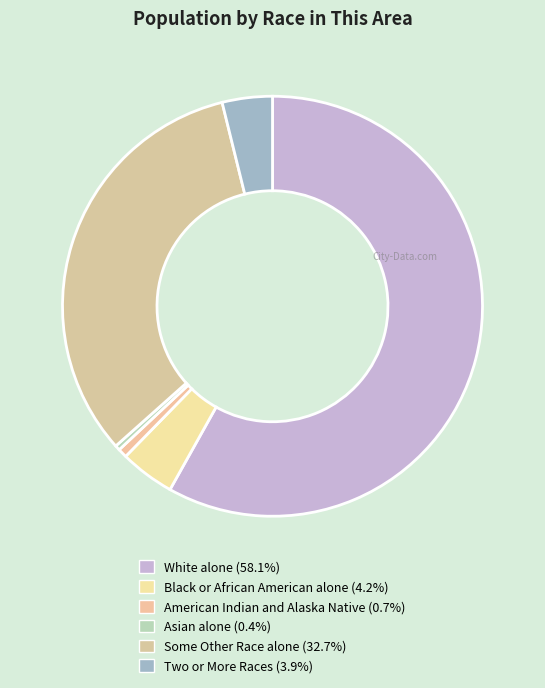

To the nearest percent, what percentage of the pie is Black or African American alone?

4%